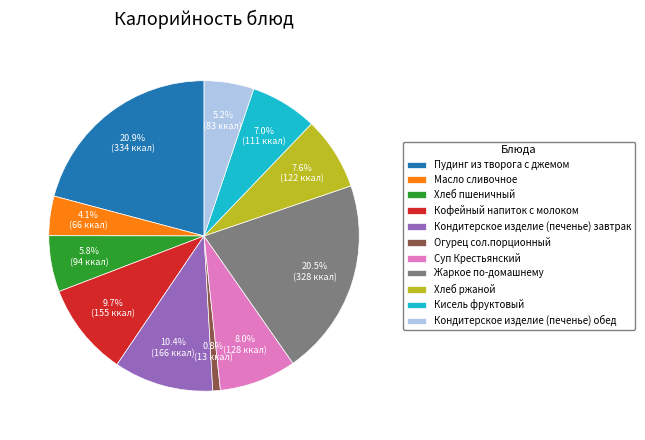

How many slices are in this pie chart?

11